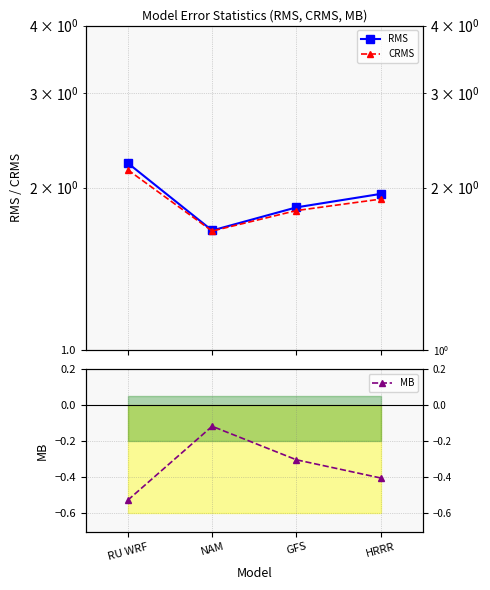

What is the label of the 3rd point from the left?

GFS